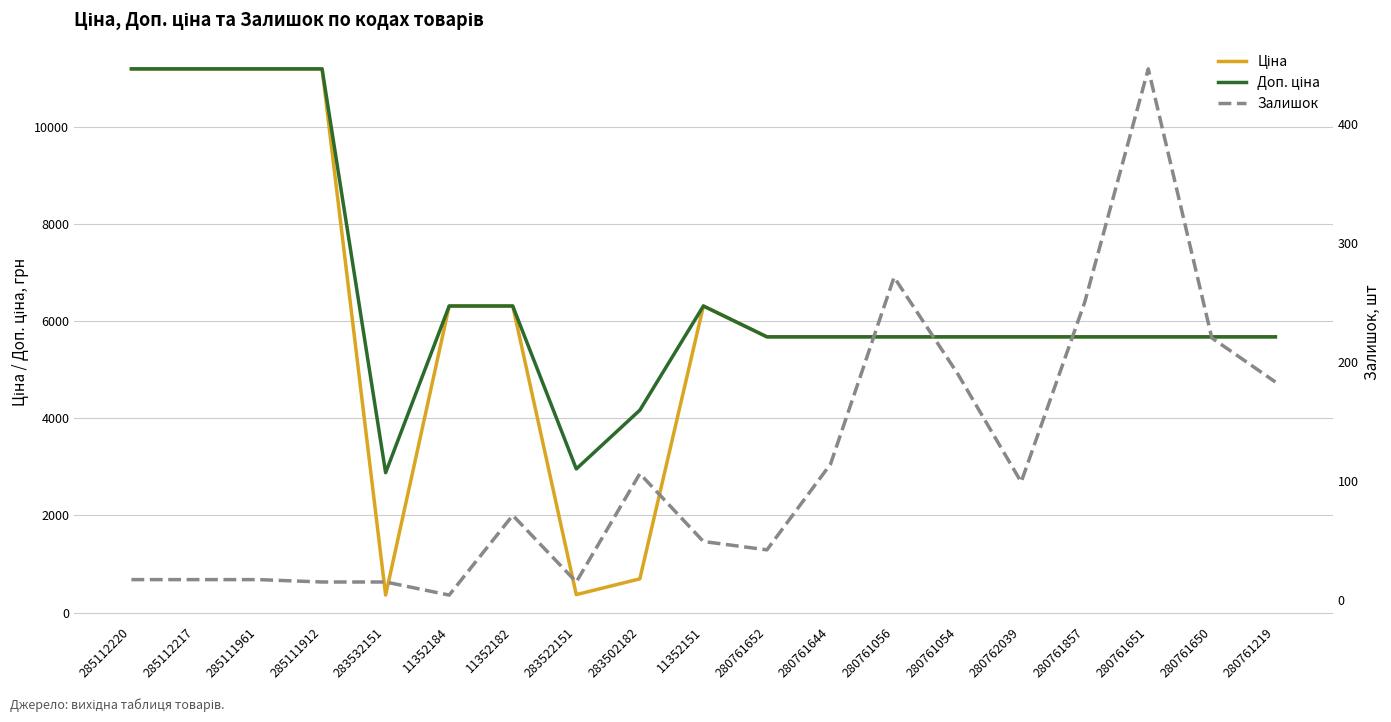

True or false: Залишок and Ціна cross at least once.

False